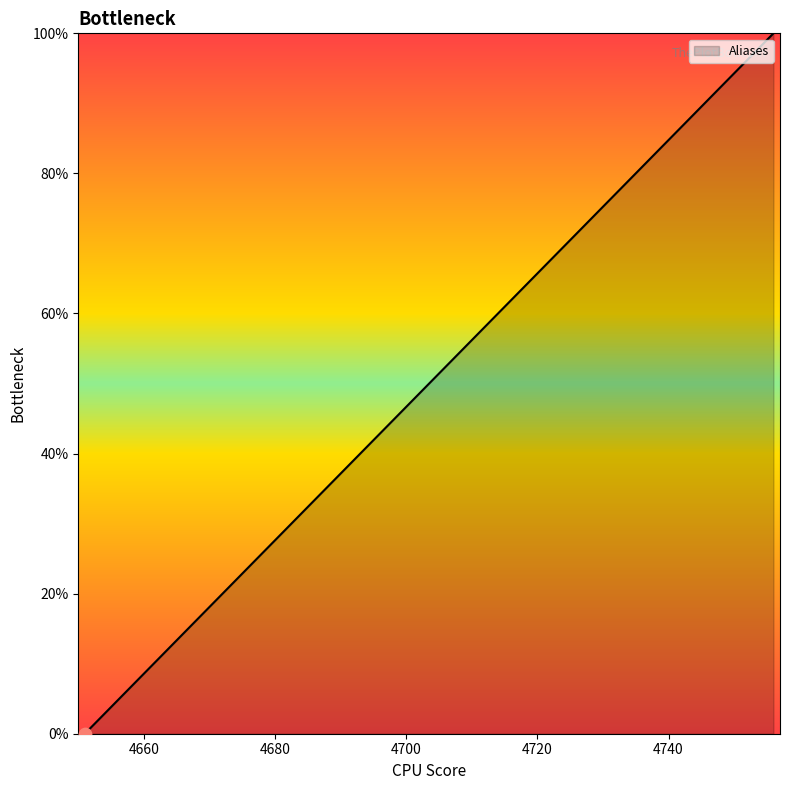

What is the maximum value shown in the chart?

100.0